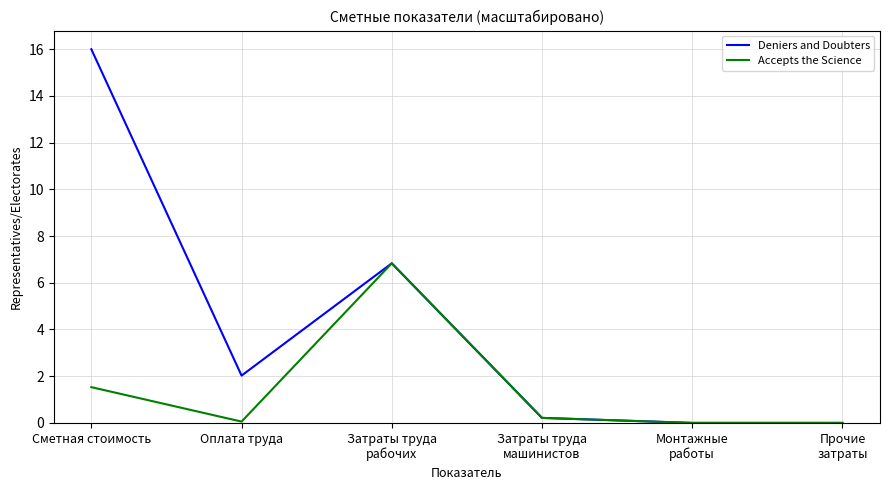

List the series in order of their peak value, highest first.

Deniers and Doubters, Accepts the Science